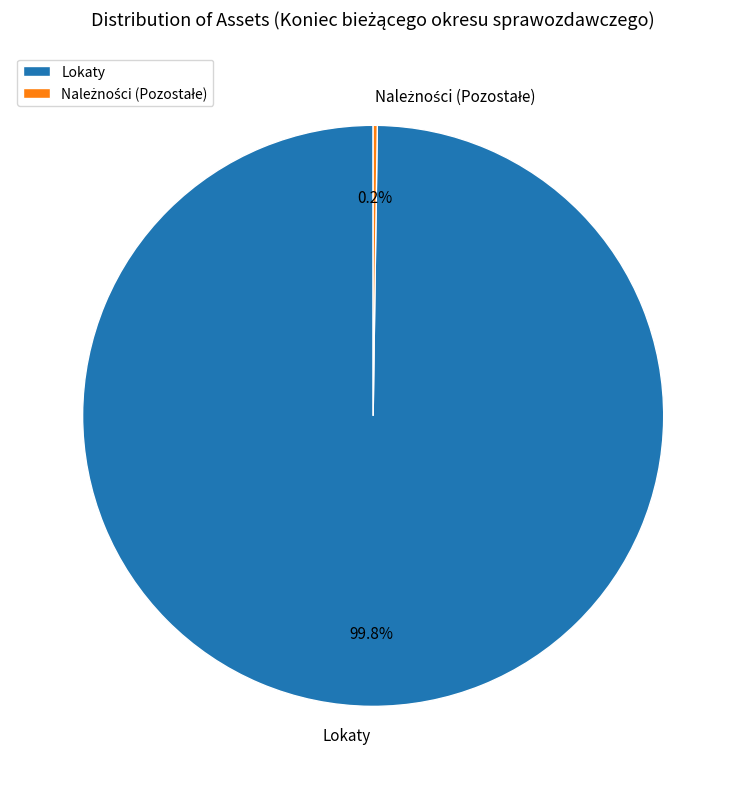

To the nearest percent, what percentage of the pie is Lokaty?

100%